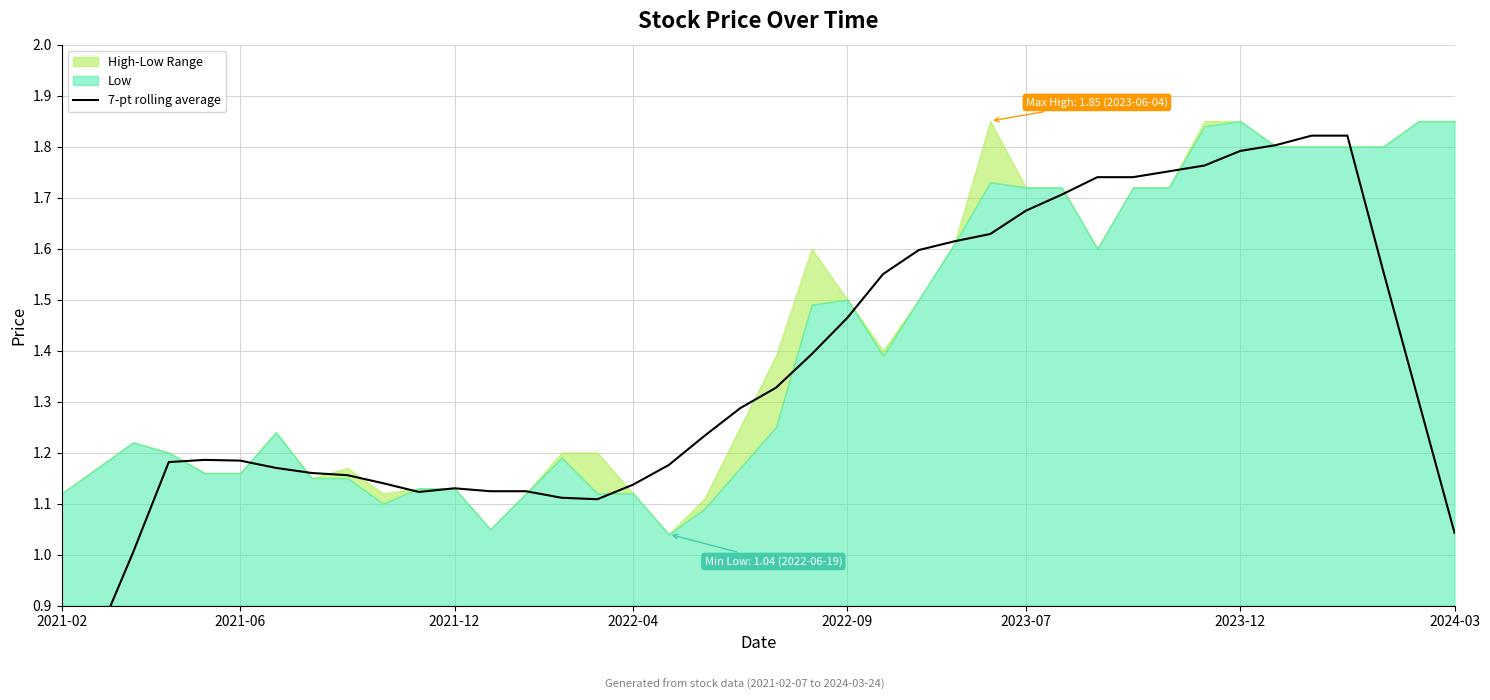

Rank the categories by value from highest to lowest.

35, 36, 34, 33, 32, 31, 29, 30, 28, 27, 26, 25, 24, 37, 23, 22, 21, 20, 38, 19, 18, 2022-09, 2023-07, 2022-04, 17, 2023-12, 2024-03, 8, 9, 16, 11, 12, 13, 10, 14, 15, 39, 2021-12, 2021-06, 2021-02